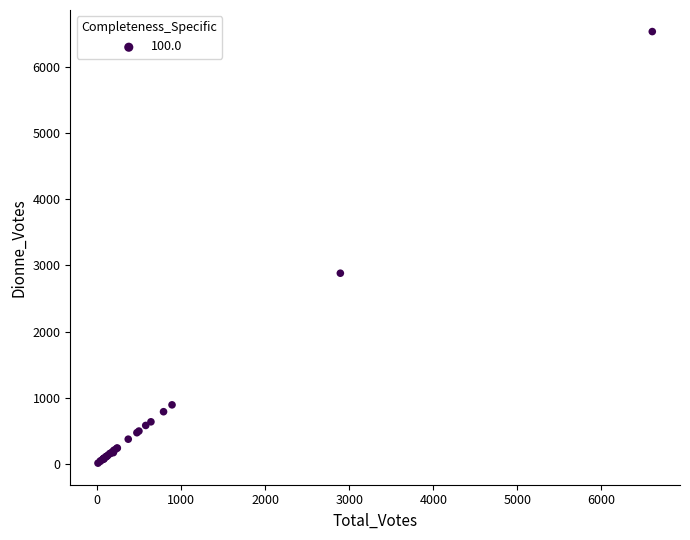

What Y value in the scatter plot is closest to 3274?

2883